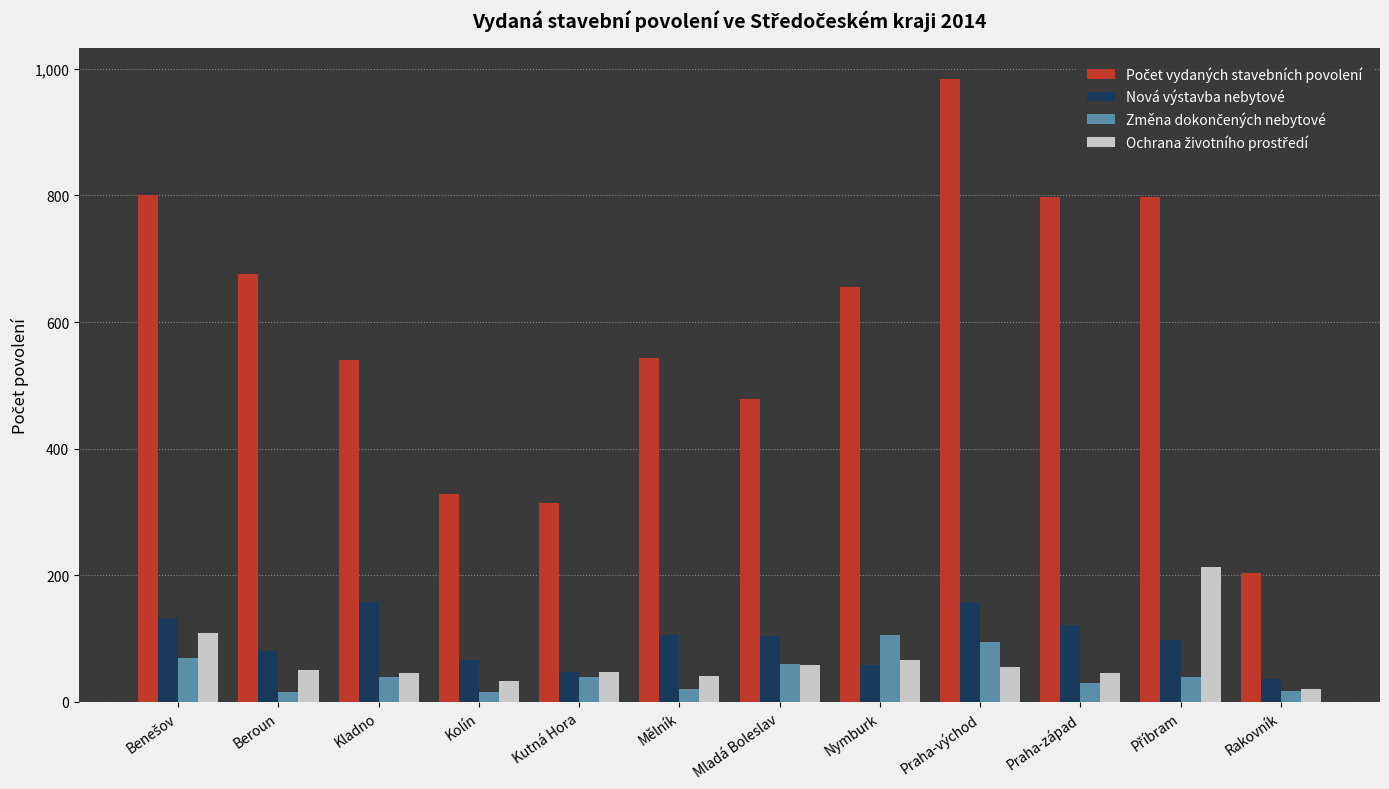

At how many categories does at least one series exceed 594?

6